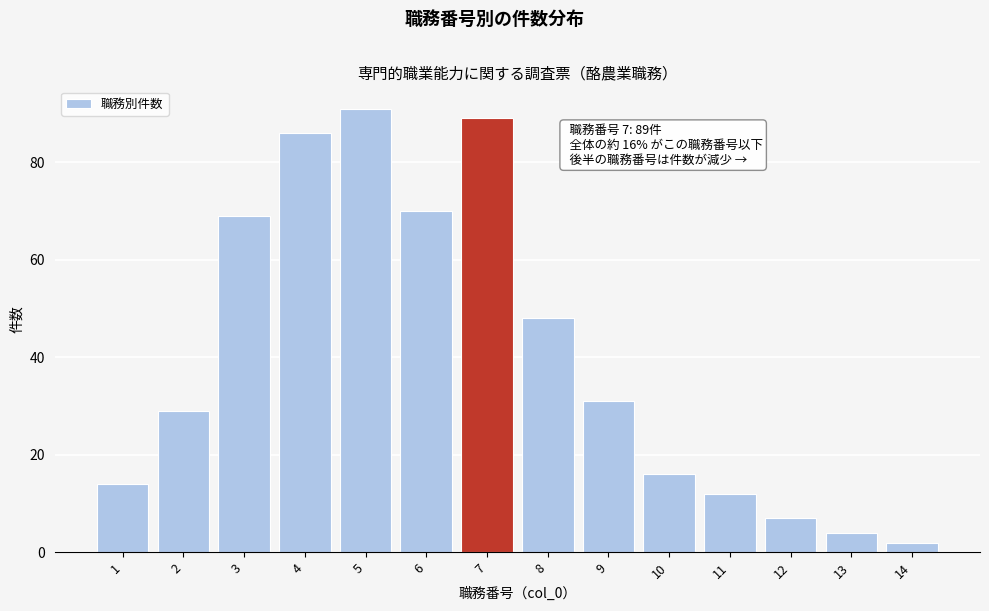

Reading right to left, list all the values displayed in this chart.

2	4	7	12	16	31	48	89	70	91	86	69	29	14